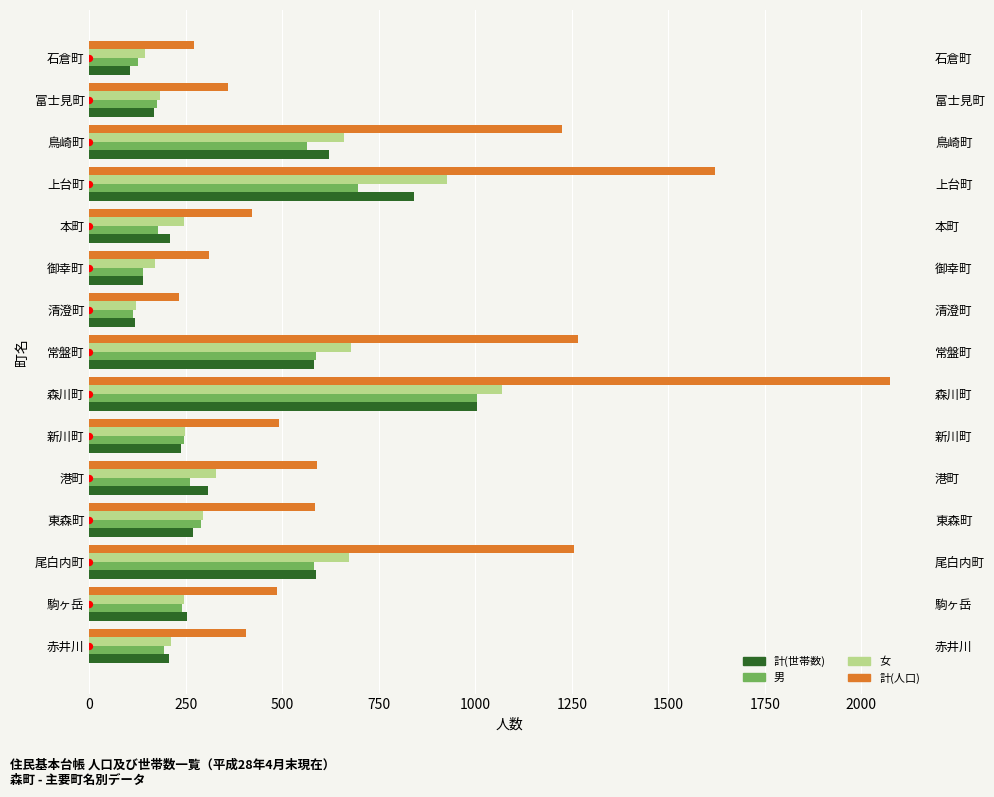

Which series contains the lowest Y value?

計(世帯数)